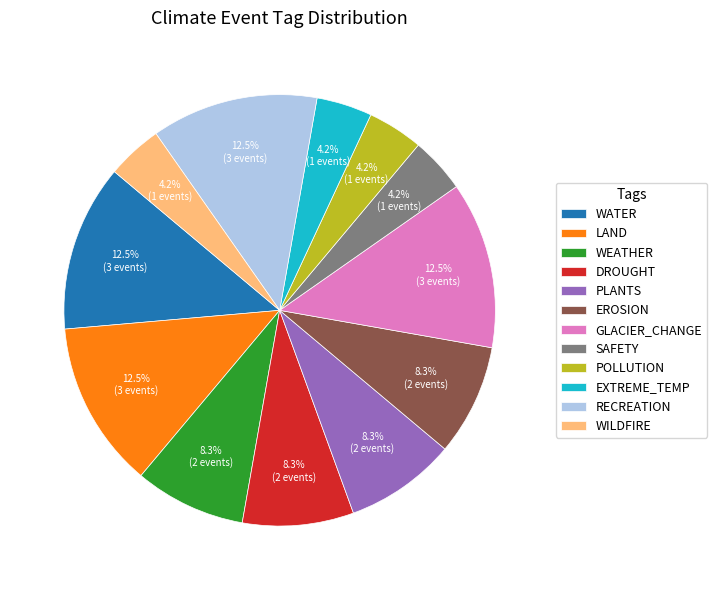

Do WILDFIRE and SAFETY together represent more than half of the pie?

No